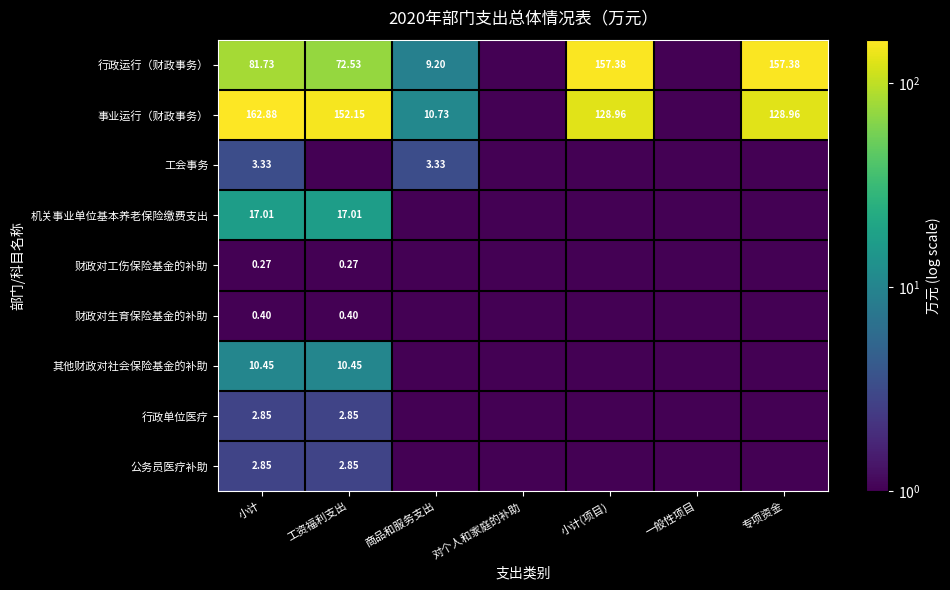

List the series in order of their peak value, lowest first.

财政对工伤保险基金的补助, 财政对生育保险基金的补助, 行政单位医疗, 公务员医疗补助, 工会事务, 其他财政对社会保险基金的补助, 机关事业单位基本养老保险缴费支出, 行政运行（财政事务）, 事业运行（财政事务）